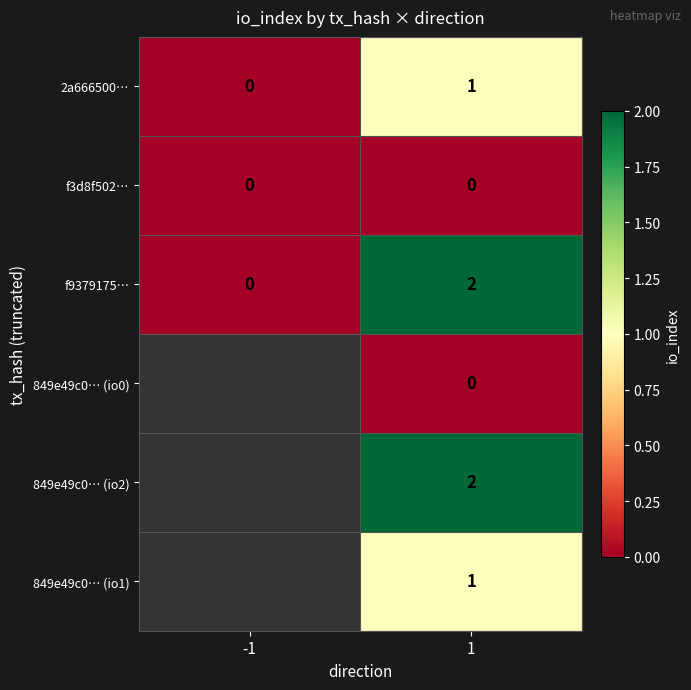

Is it true that 849e49c0… (io1) equals 1 at 1?

True